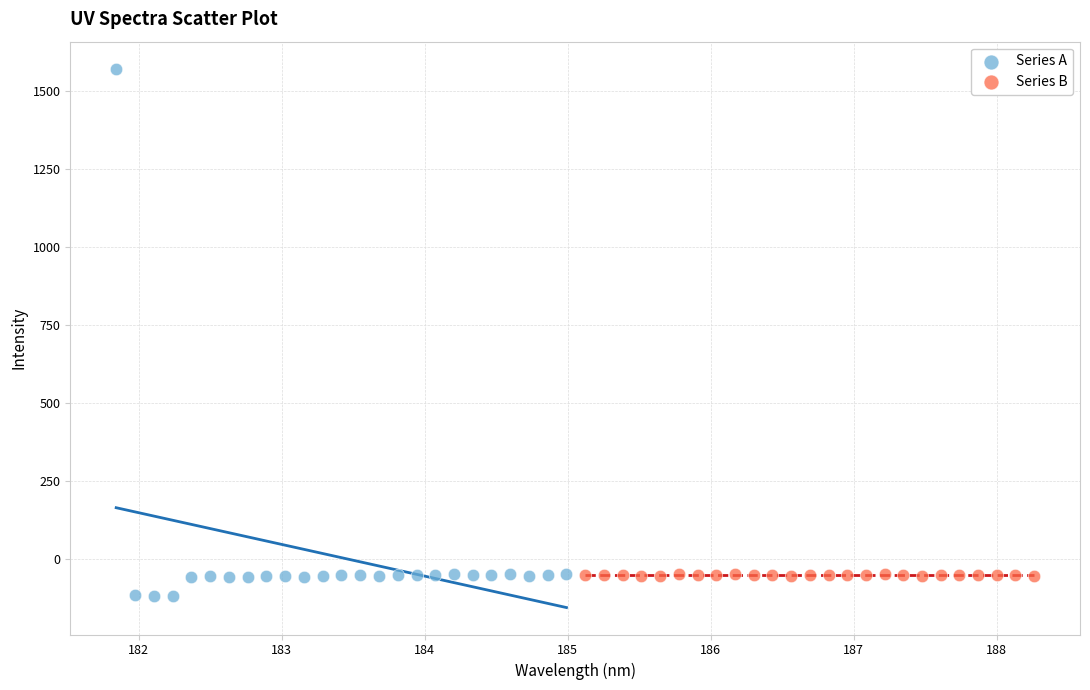

Which series has the largest Y range (max minus min)?

Series A